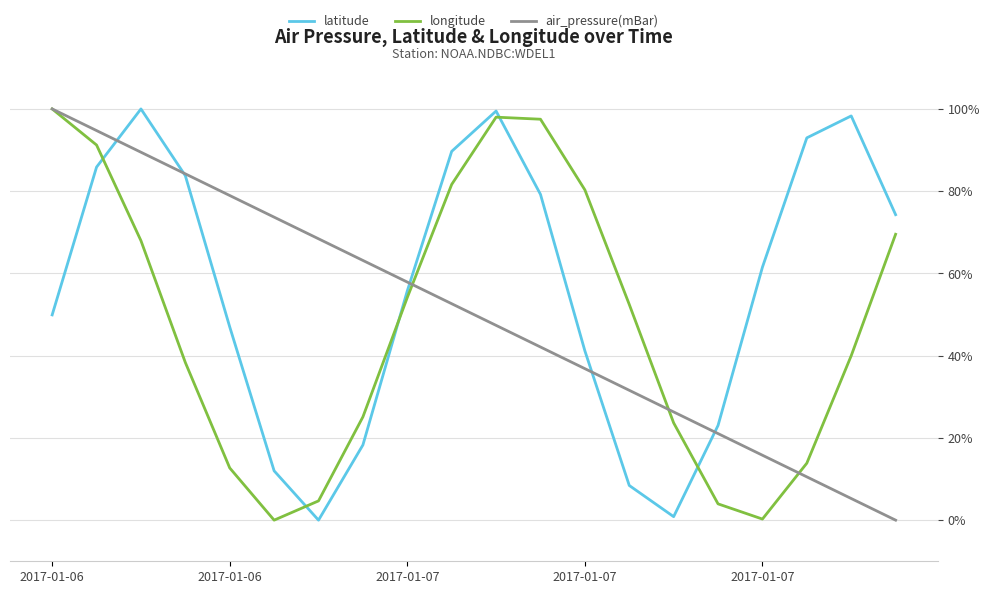

How many lines are shown in the chart?

3